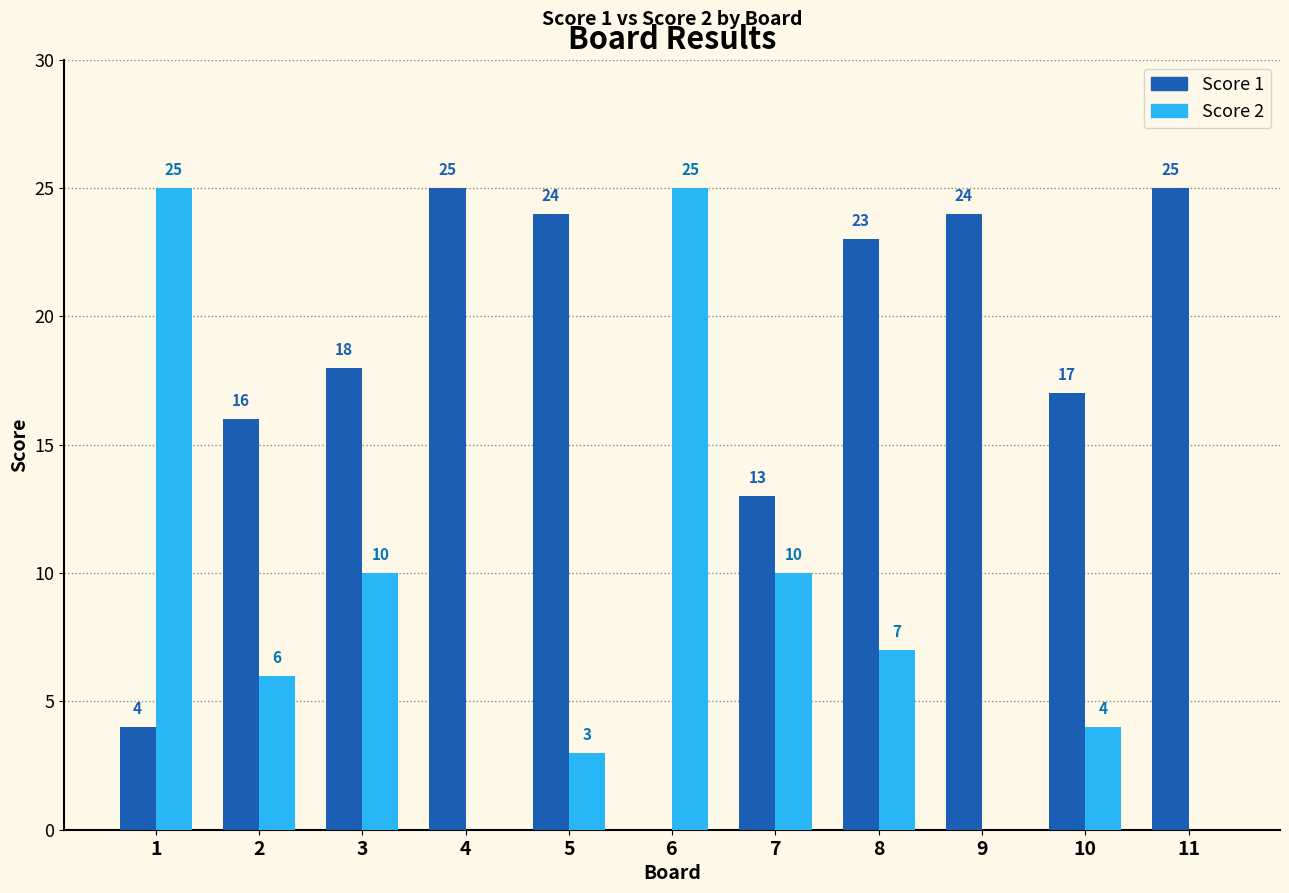

Read the Score 2 value at 1.

25